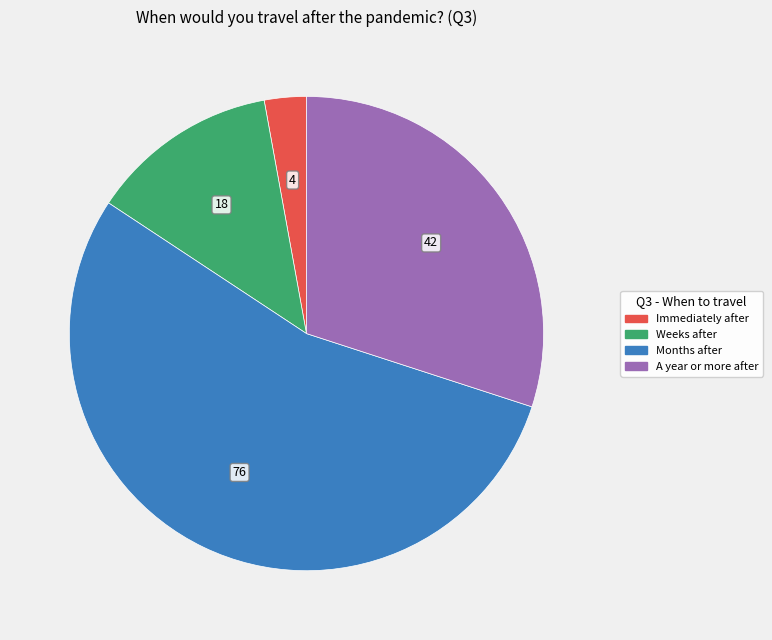

How many segments does this pie chart have?

4